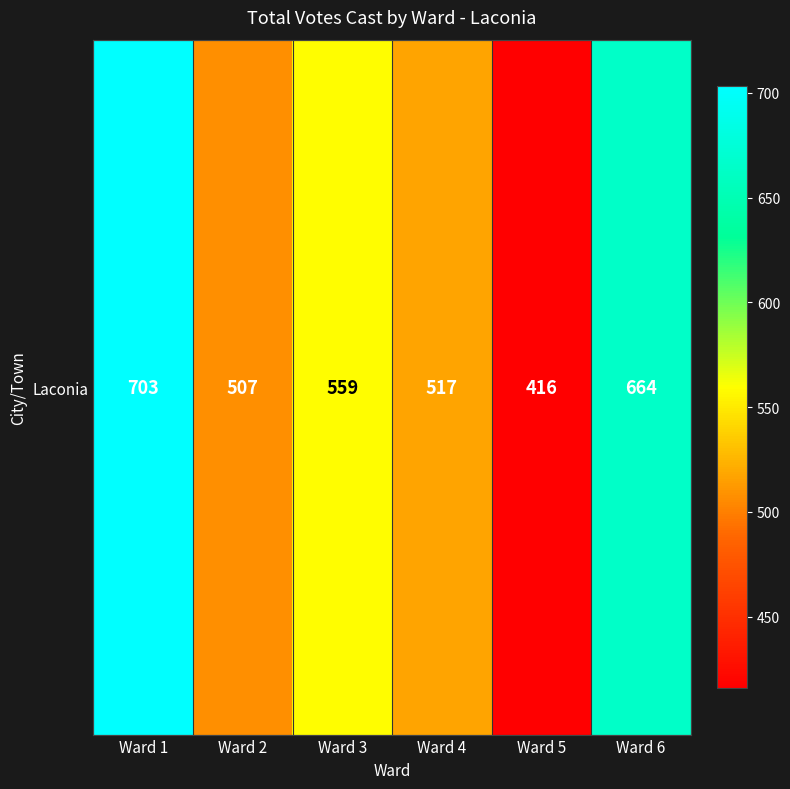

At which category does the chart reach its peak across all series?

Ward 1